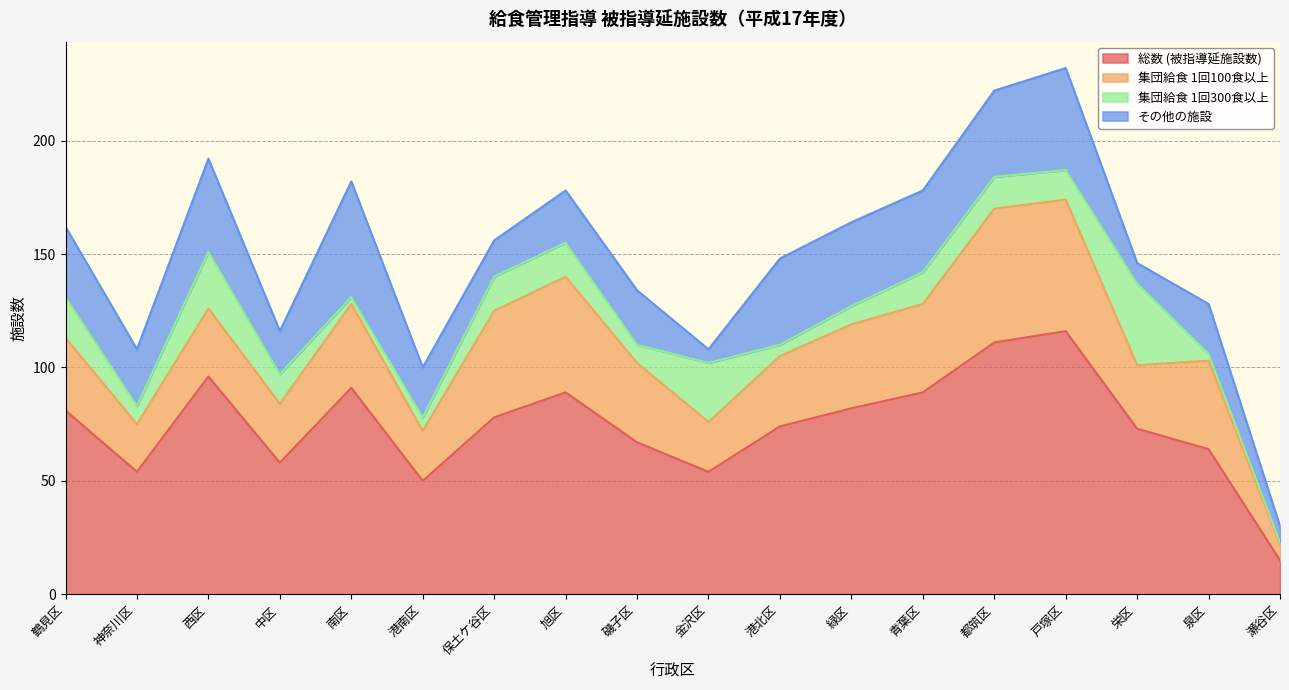

Which category has the lowest value across all series?

瀬谷区